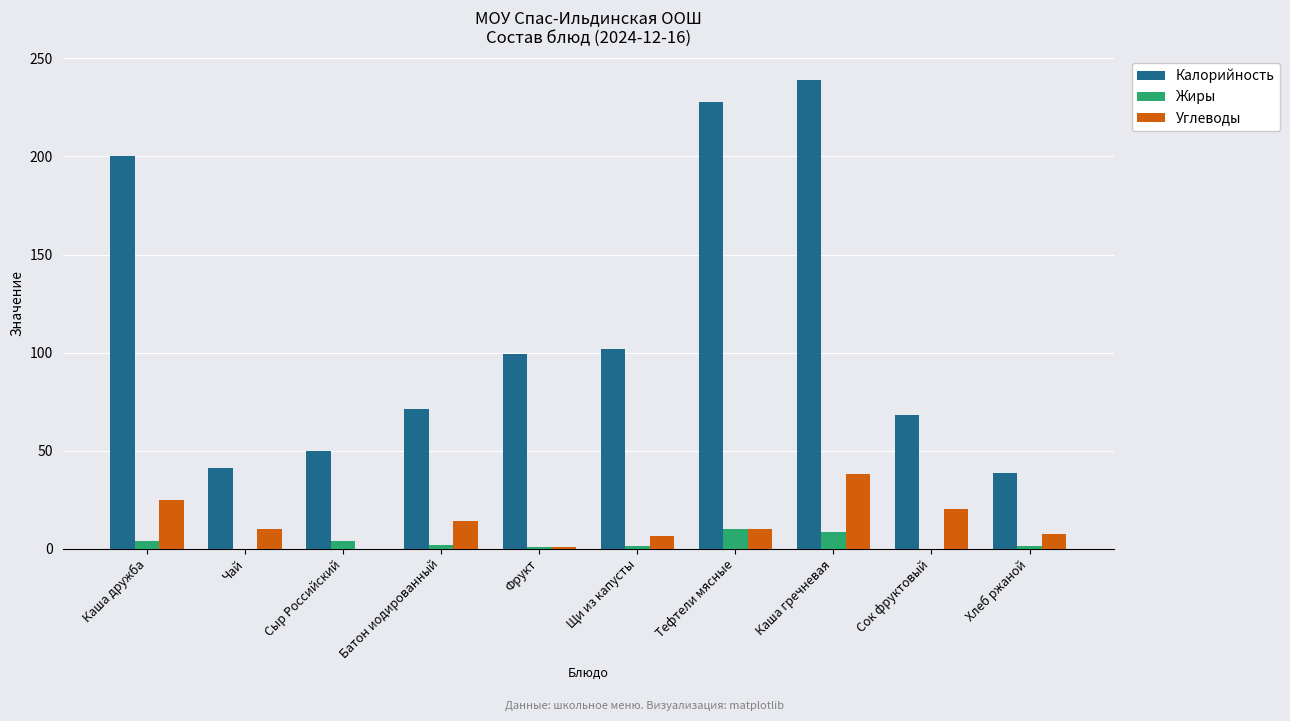

At which label does Калорийность reach its peak?

Каша гречневая